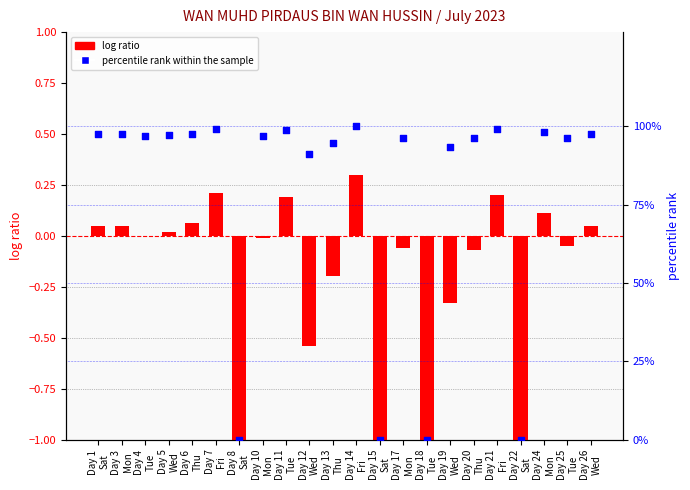

Which series reaches the maximum Y coordinate?

percentile rank within the sample